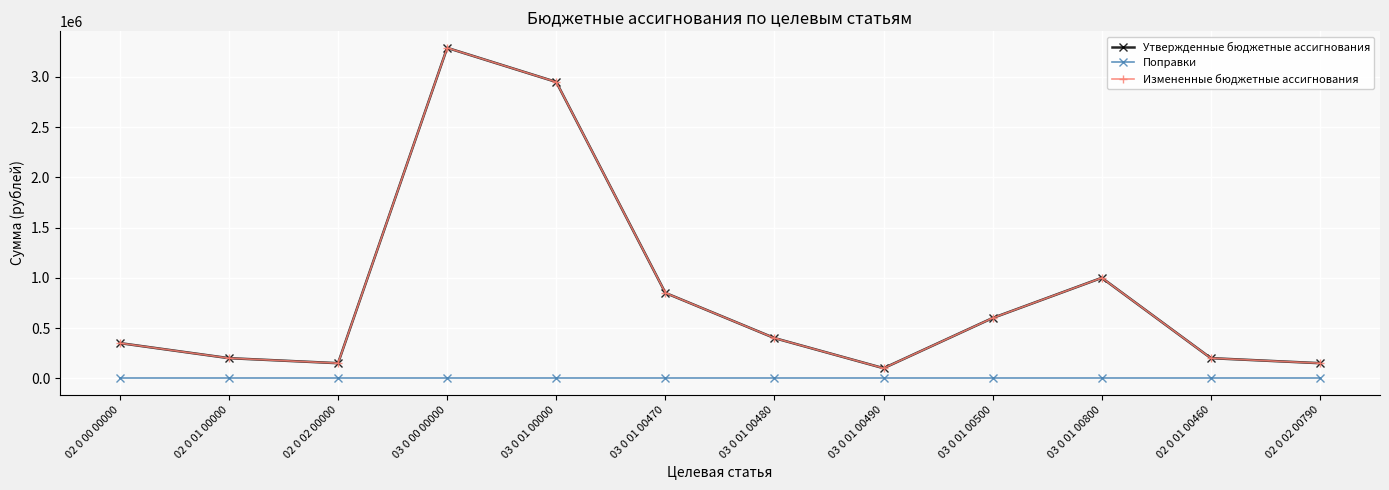

What is the difference between the highest and lowest values at 02 0 00 00000?

350000